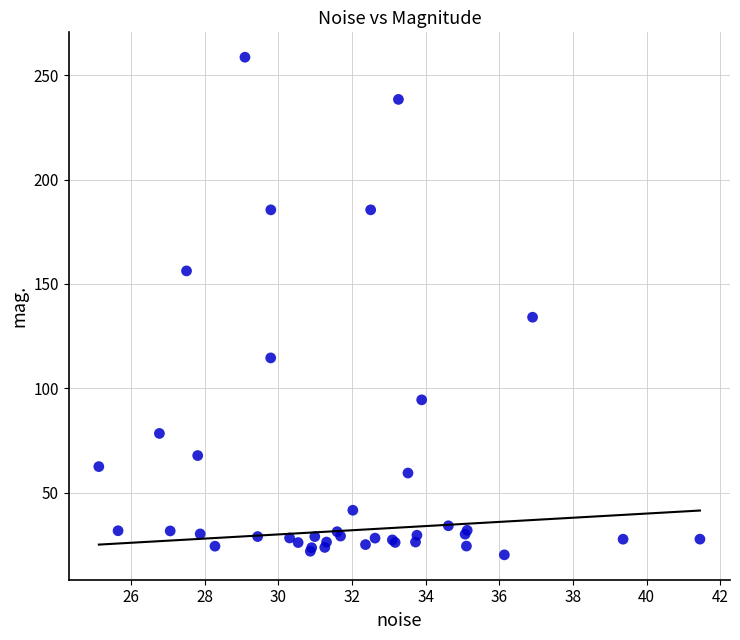

What Y value in the scatter plot is closest to 139?

134.0